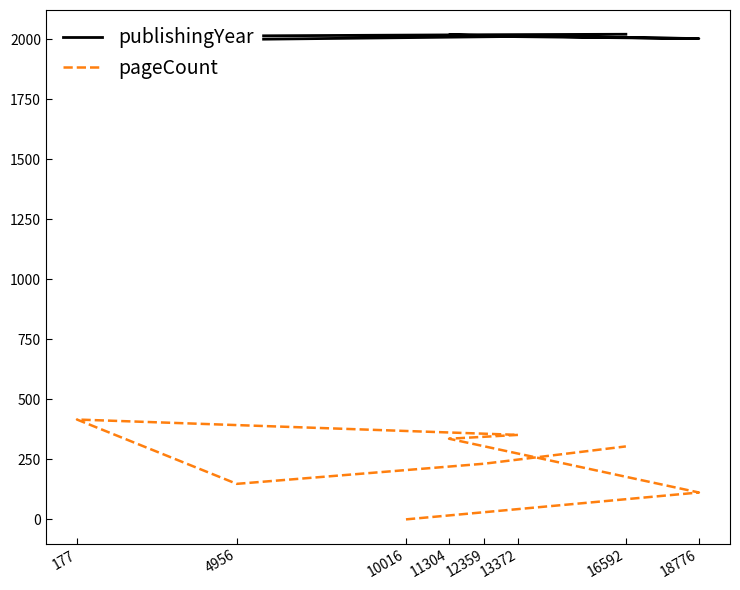

At which label does pageCount reach its minimum?

10016